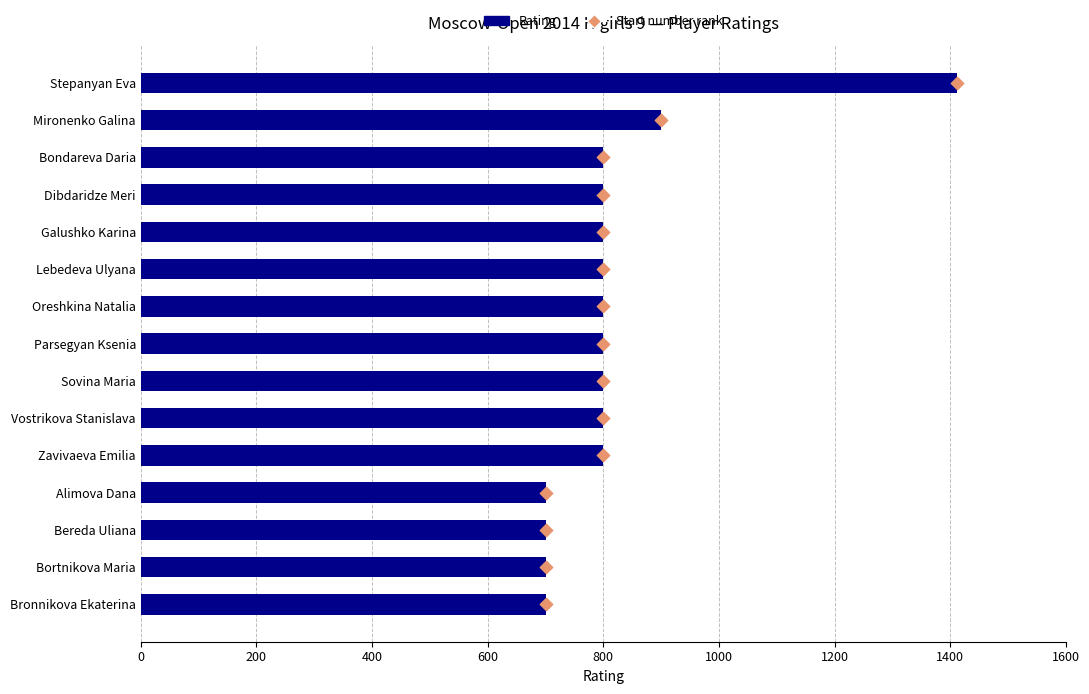

Which series has the largest total across all categories?

Rating